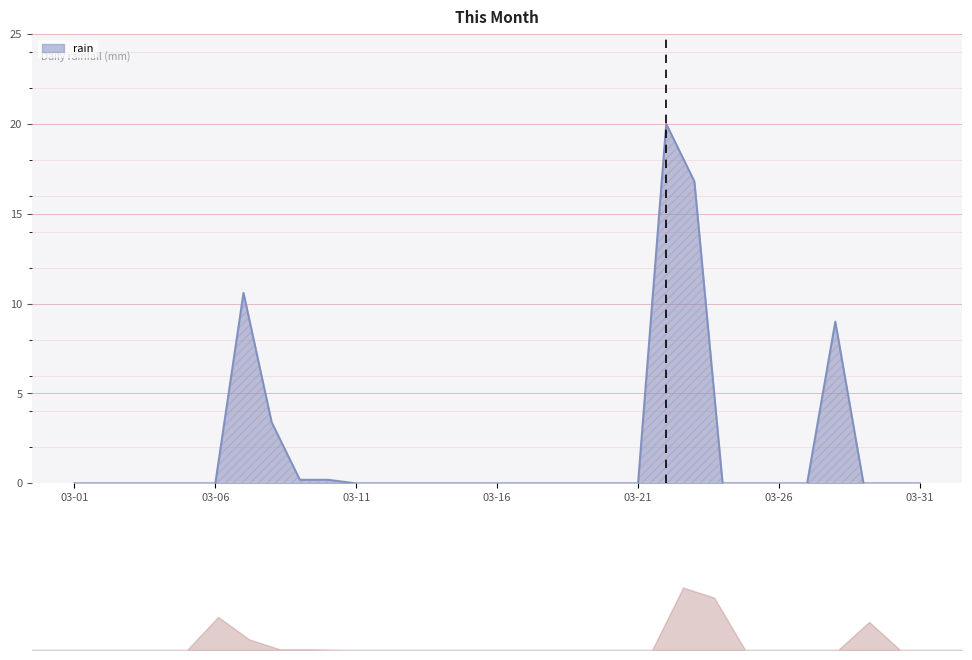

Between 2022-03-15 and 2022-03-02, which is larger?

2022-03-15